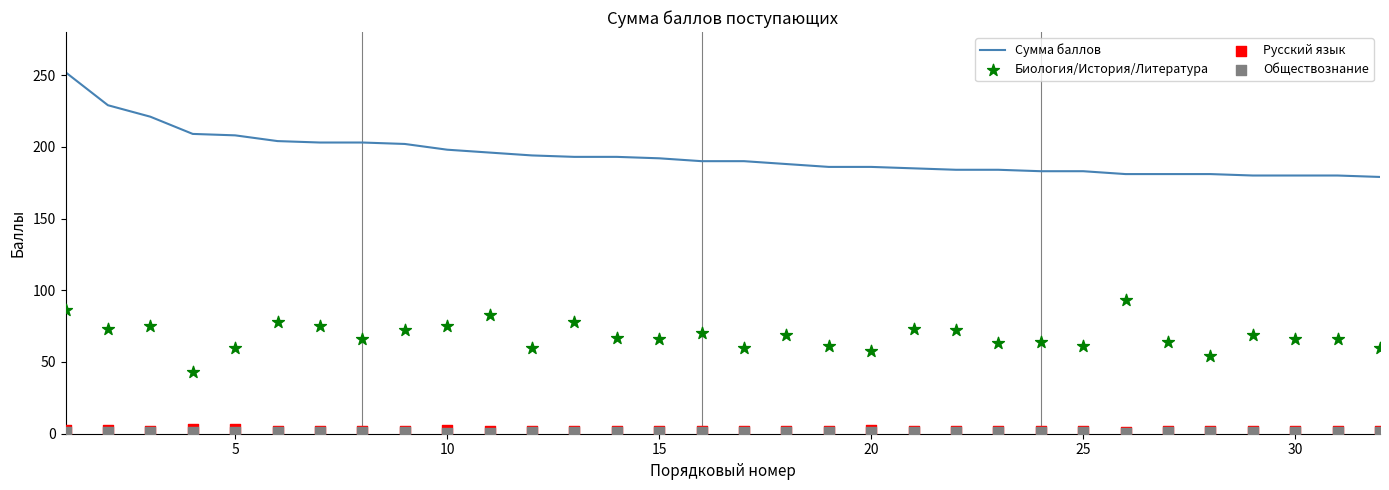

What are all the series names shown in the legend?

Сумма баллов, Биология/История/Литература, Русский язык, Обществознание